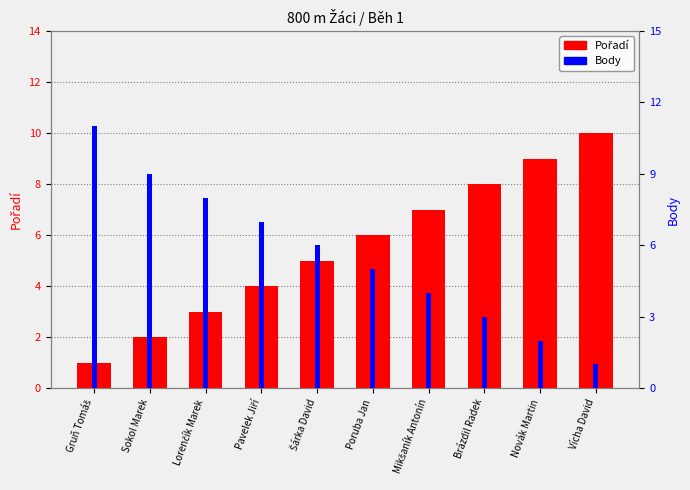

Where is Body nearest to the value 6?

Šárka David